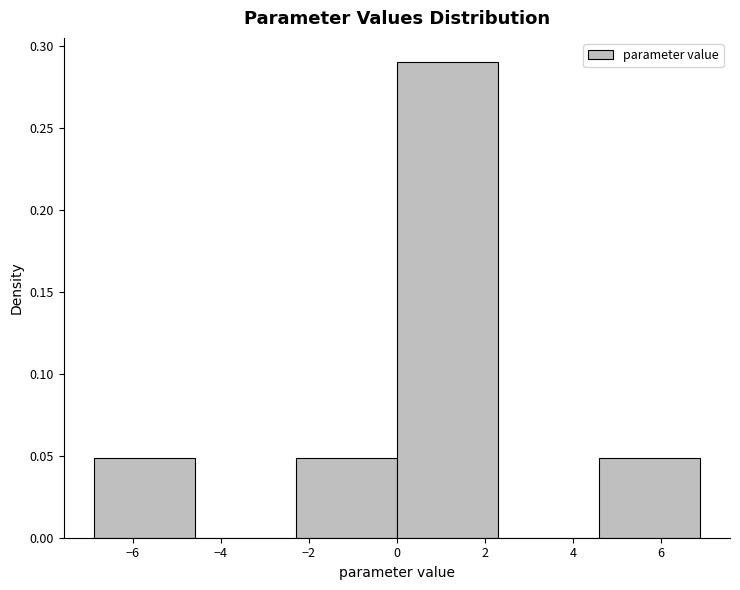

How tall is the bar that spans -2.2 to 0.0 on the x-axis? Neither the bar edges nor the heights are printed on the chart, so give them approximately, as read against the axes.

0.05